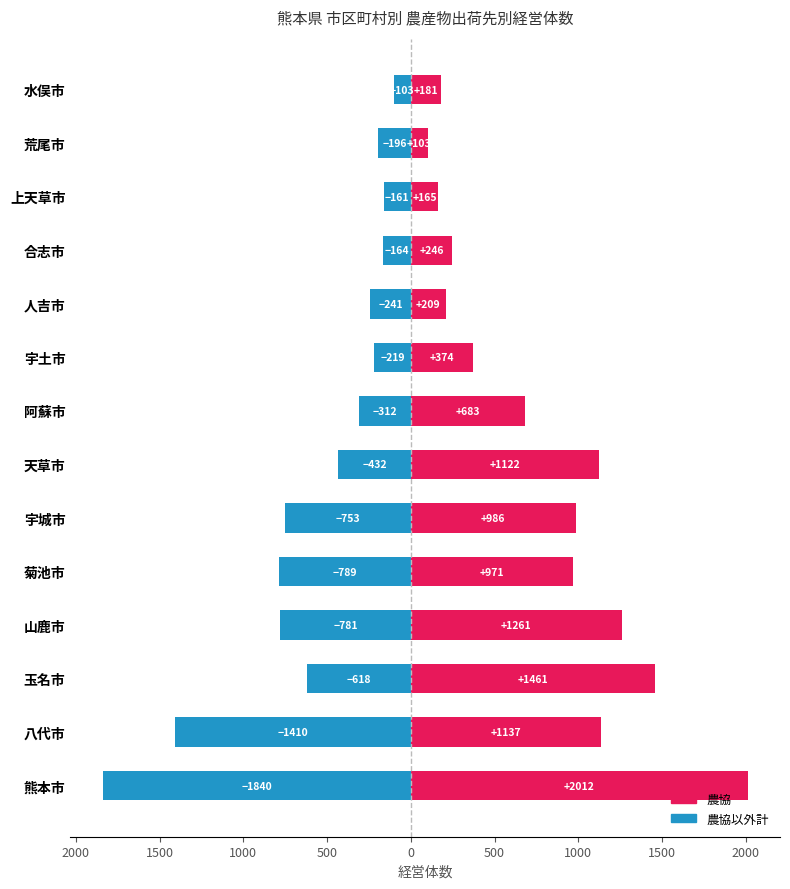

What is the value of the 農協以外計 bar at the 2nd from the left?

-1410